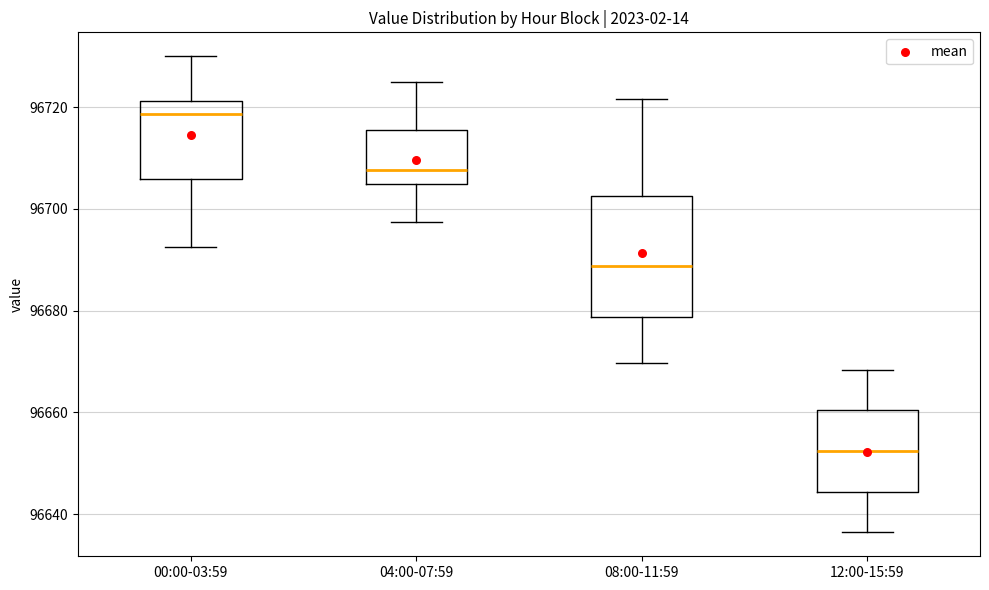

Reading left to right, transcribe this box plot: for each box, give where its median line is, the range the box spans, and where its two whiskers end, as read against the y-axis. The values are not printed on the chart, so give them approximately, as read against the axis.

00:00-03:59: median 96718, box 96706 to 96722, whiskers 96692 to 96730
04:00-07:59: median 96708, box 96704 to 96716, whiskers 96698 to 96726
08:00-11:59: median 96688, box 96678 to 96702, whiskers 96670 to 96722
12:00-15:59: median 96652, box 96644 to 96660, whiskers 96636 to 96668